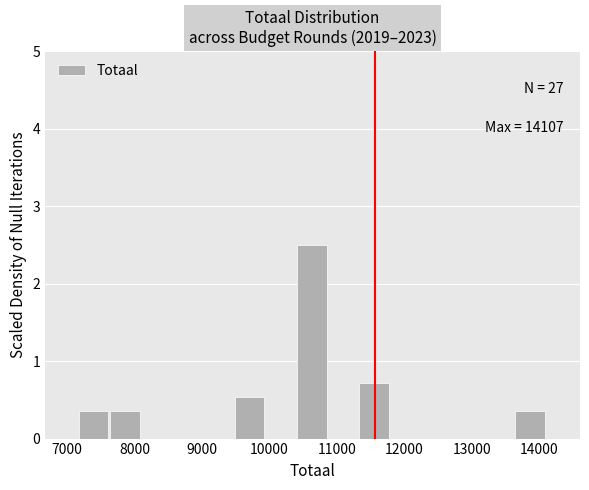

Over which range of the x-axis is the bar tallest?

10400 to 10900